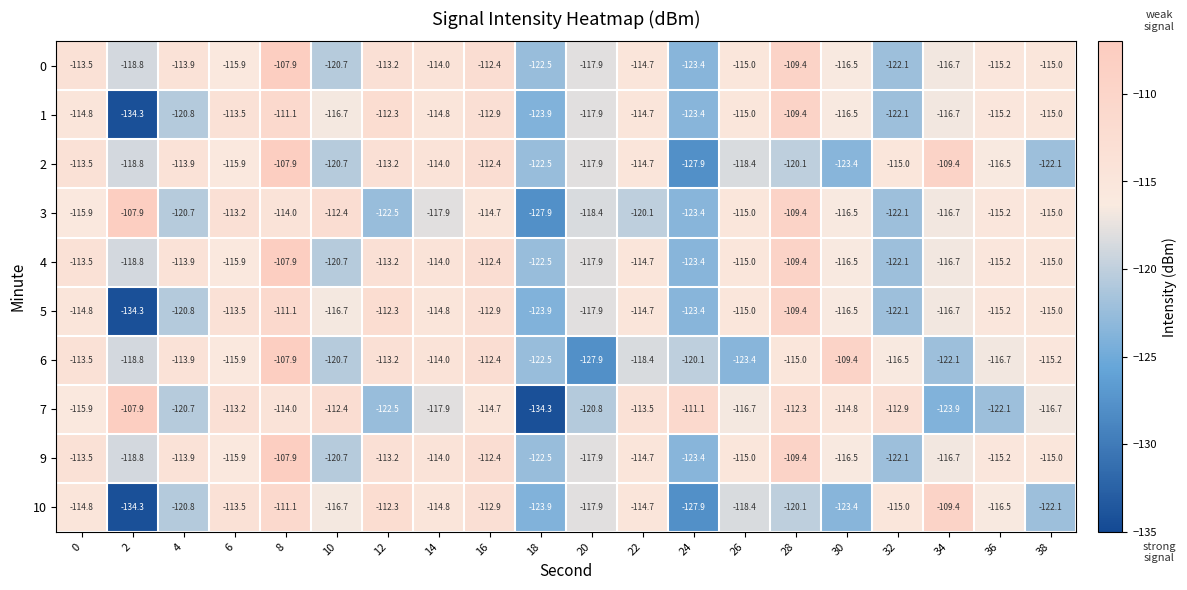

What is the approximate value of 1 at 26?

-115.0